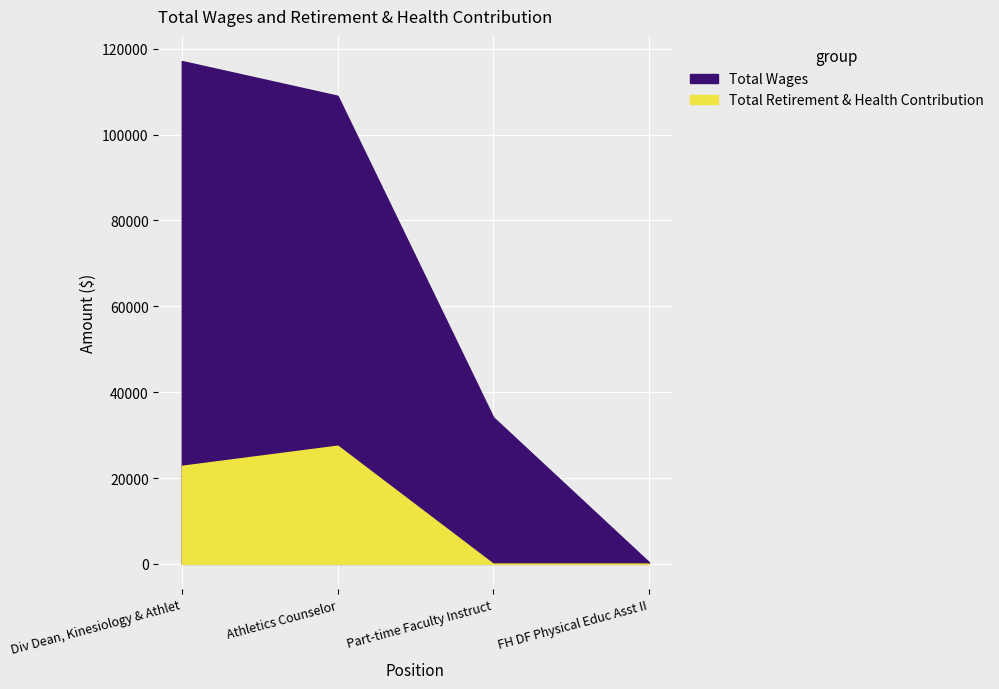

What is the label of the 4th point from the right?

Div Dean, Kinesiology & Athlet